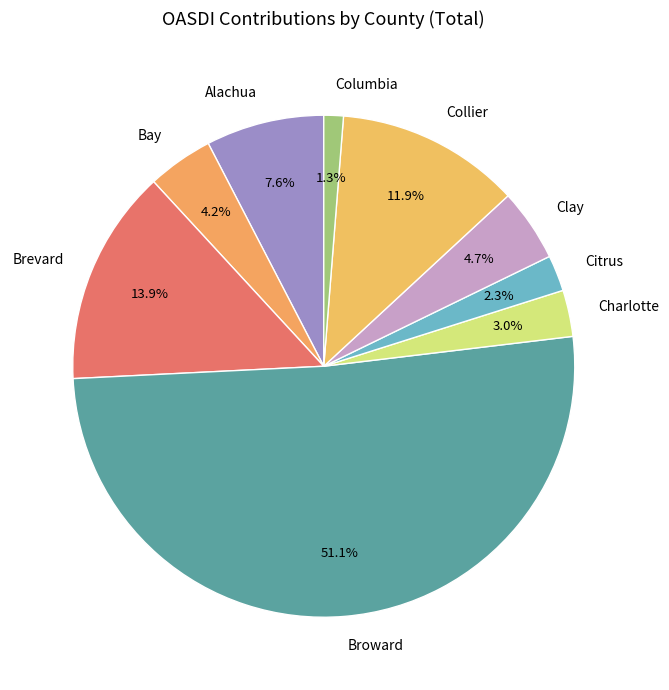

Which slice represents more than half of the pie?

Broward